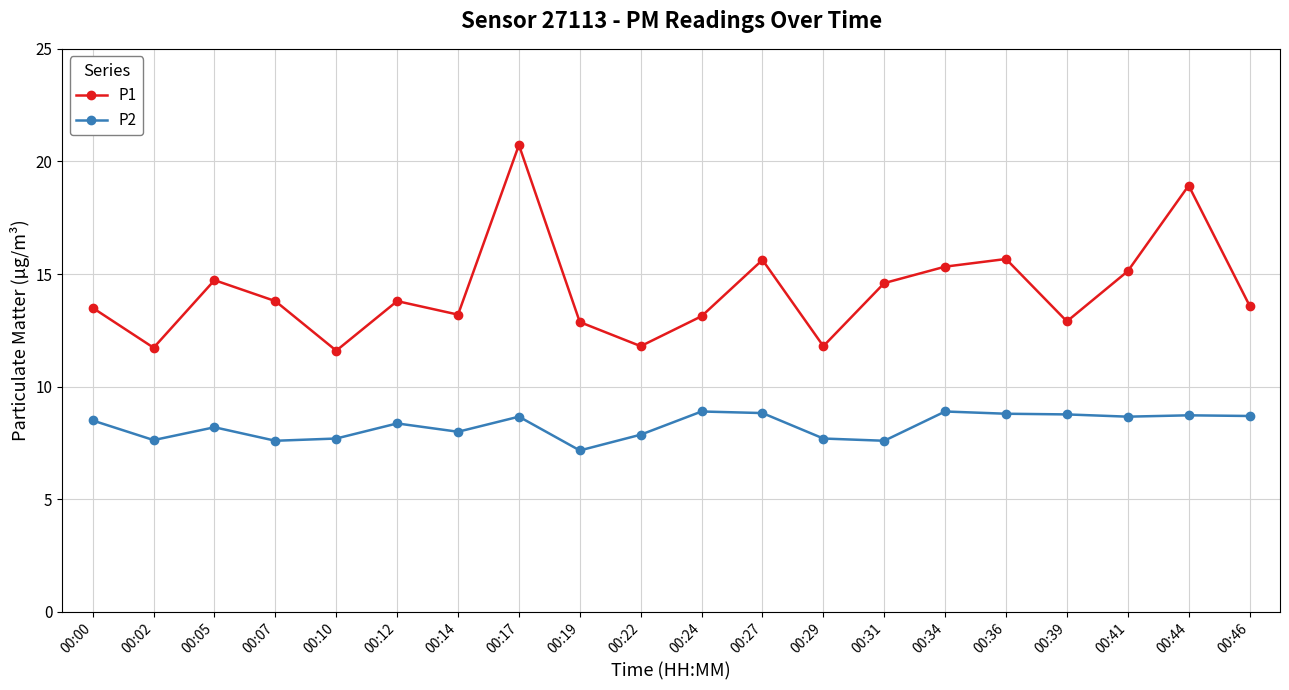

At which category does P1 reach its first local valley?

00:02